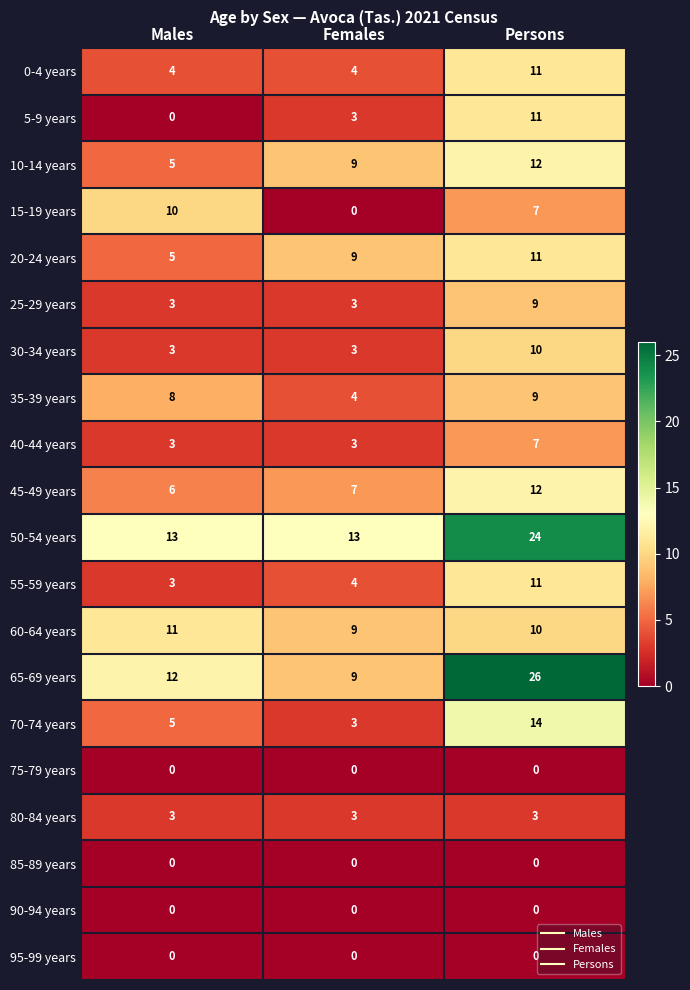

The value of 55-59 years at Persons is 5. True or false?

False